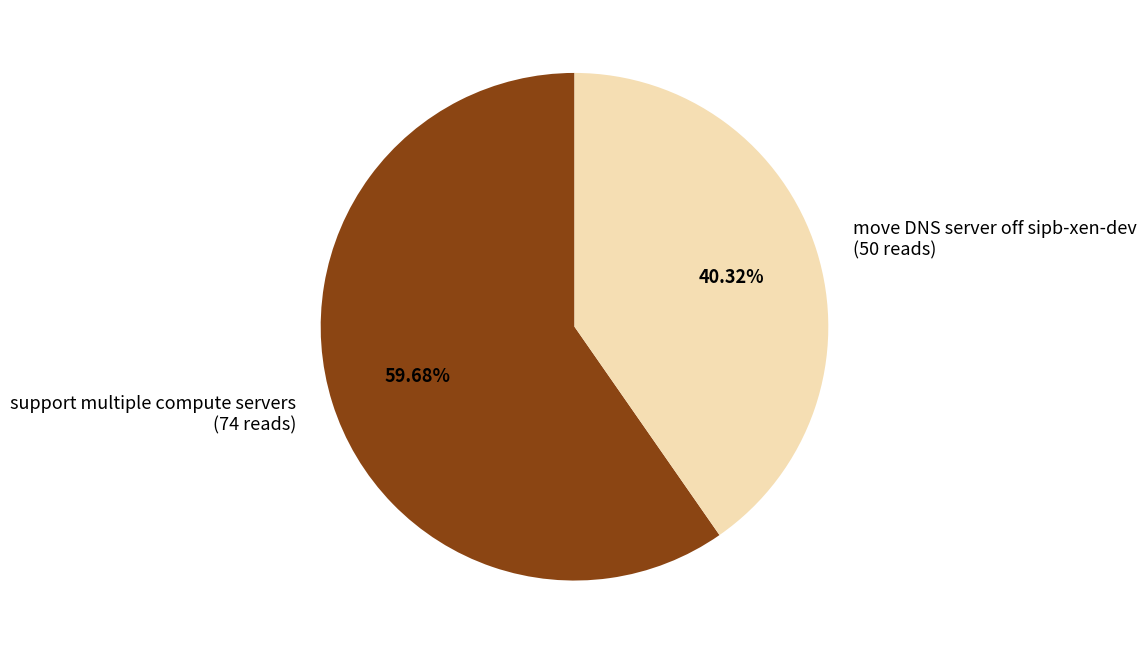

To the nearest percent, what is the combined percentage of move DNS server off sipb-xen-dev and support multiple compute servers?

100%